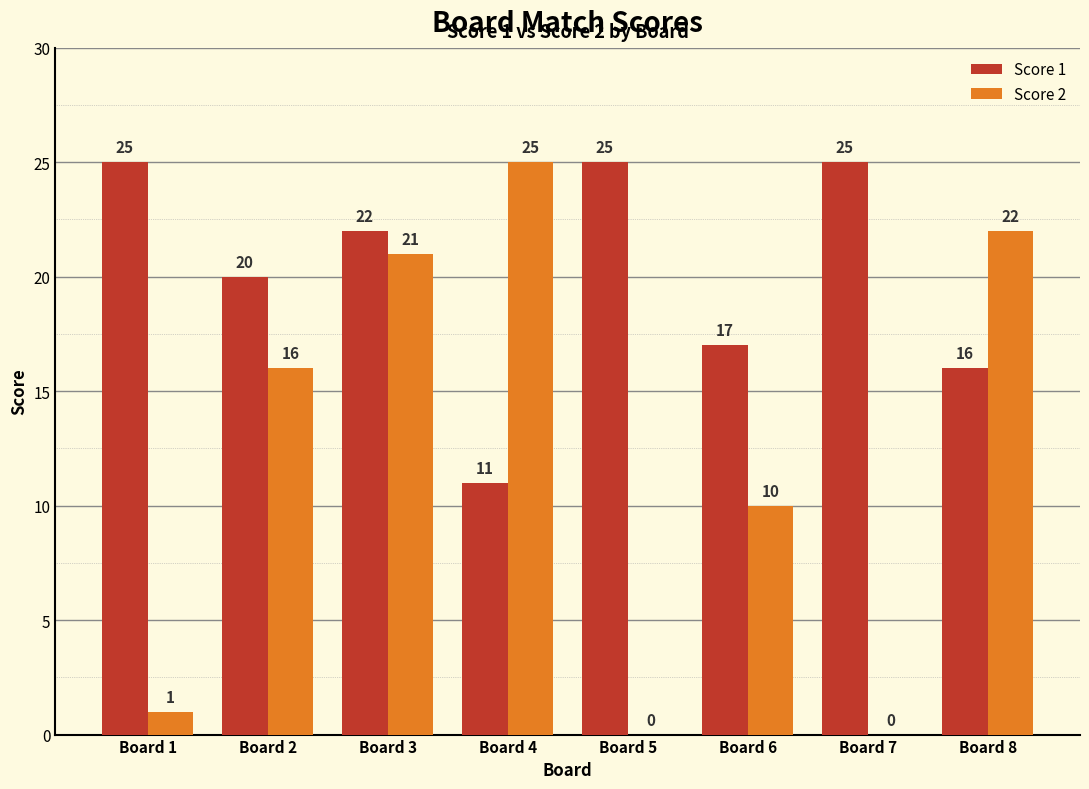

The value of Score 2 at Board 3 is 14. True or false?

False